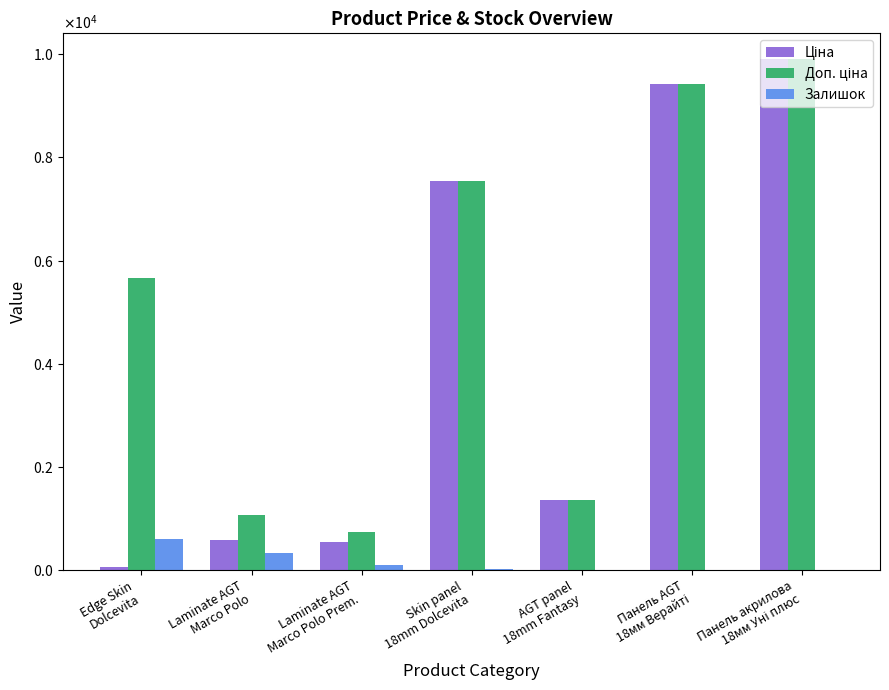

What is the difference between the Ціна values at Laminate AGT
Marco Polo Prem. and Панель AGT
18мм Верайті?

8869.1